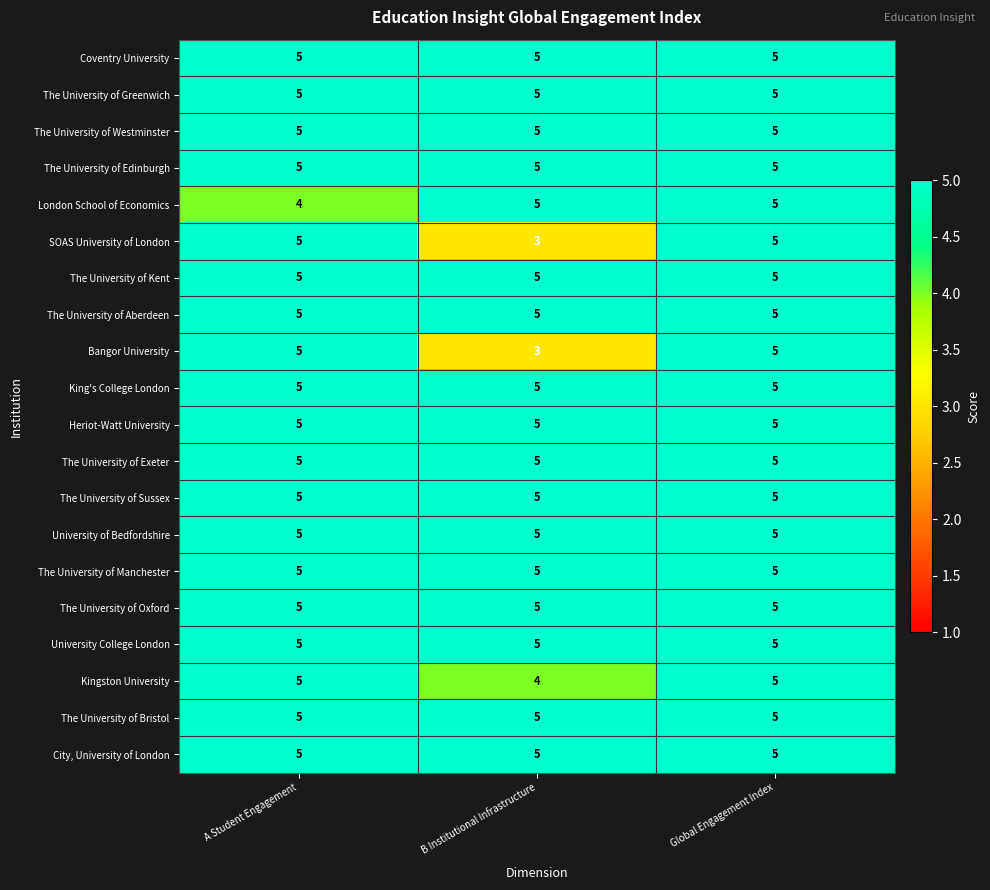

True or false: SOAS University of London has a value of 3 at B Institutional Infrastructure.

True